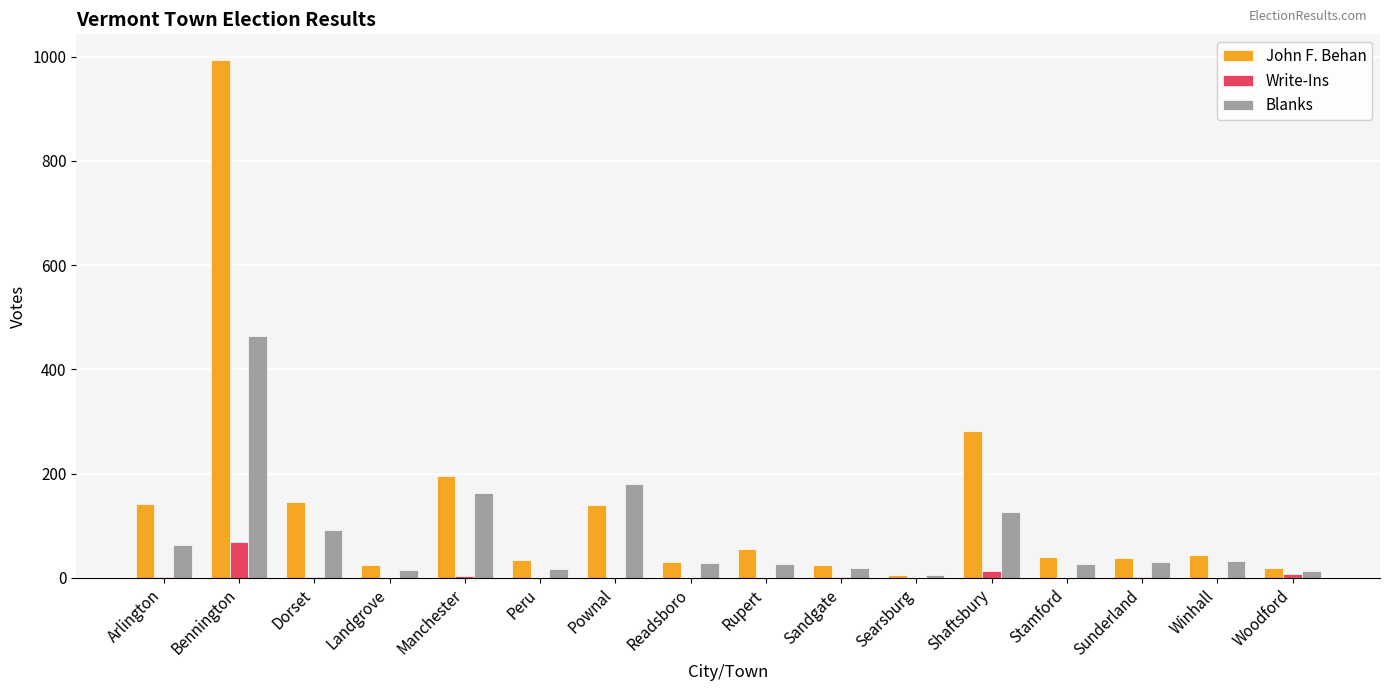

What is the greatest value displayed?

993